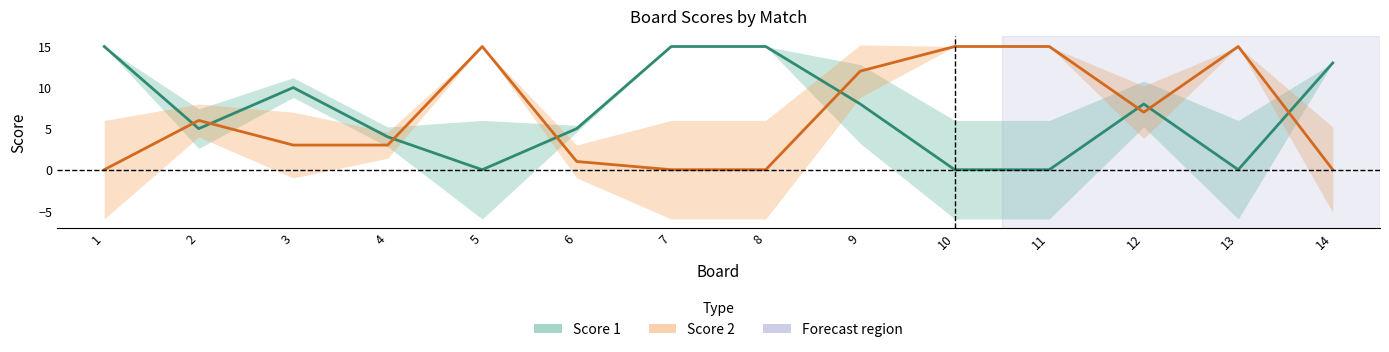

Count the Score 1 values in the range 0 to 13.

11